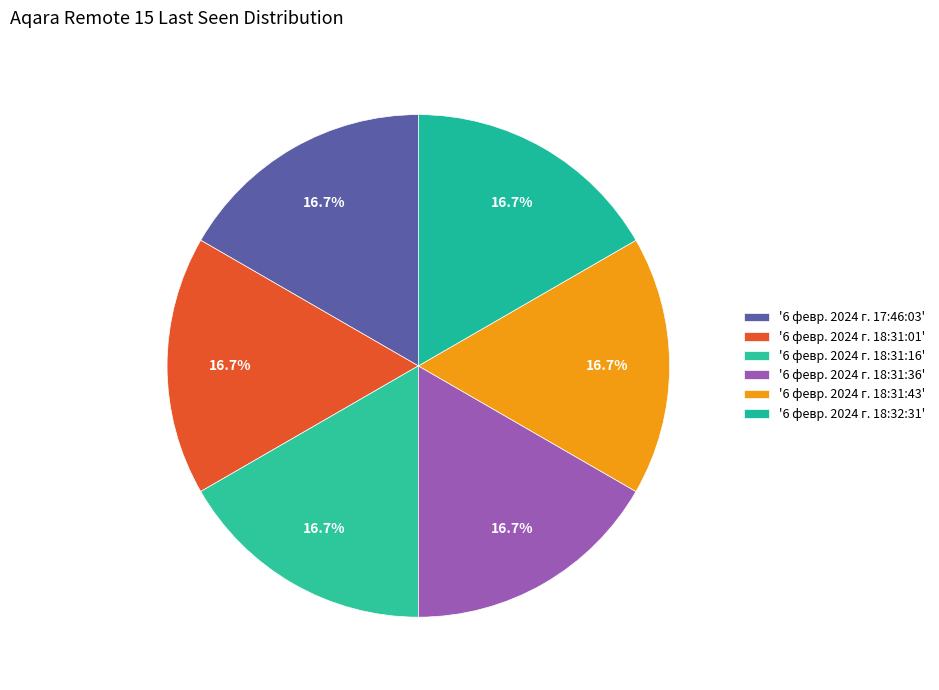

How many slices are in this pie chart?

6